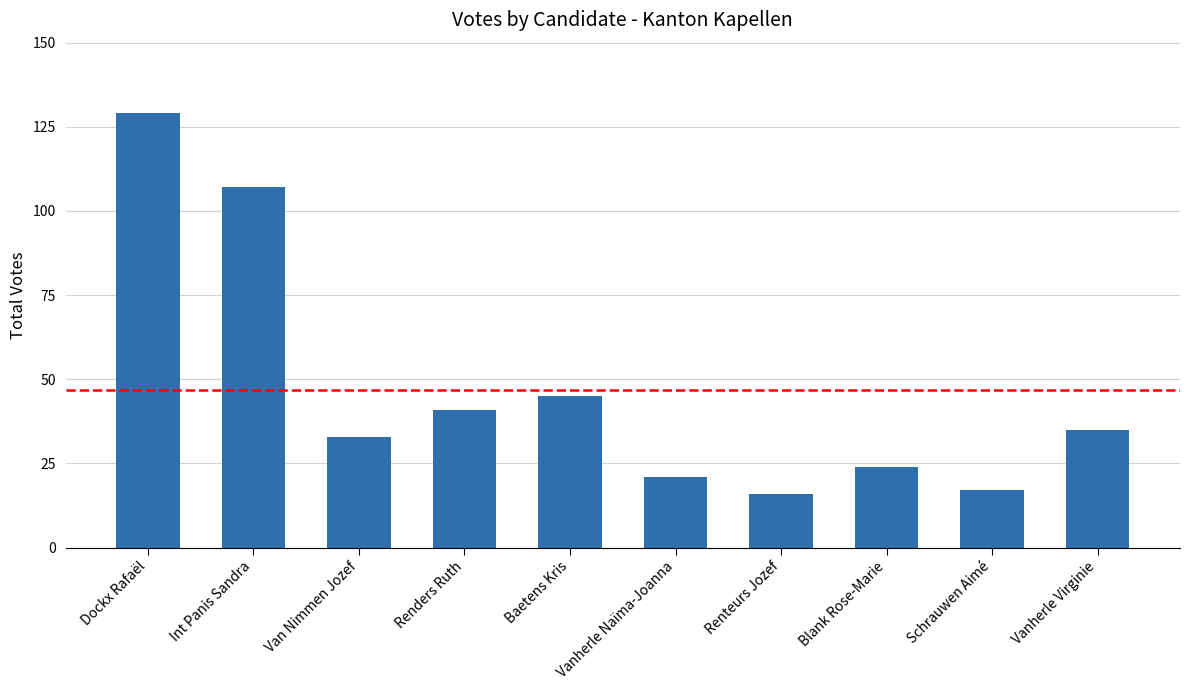

What is the difference between the second highest and minimum values?

91